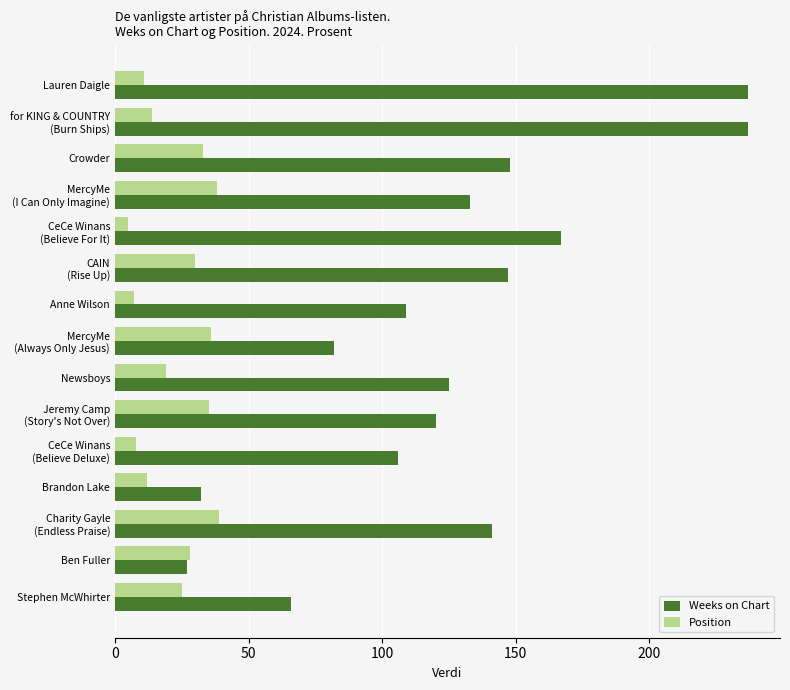

What are all the series names shown in the legend?

Weeks on Chart, Position